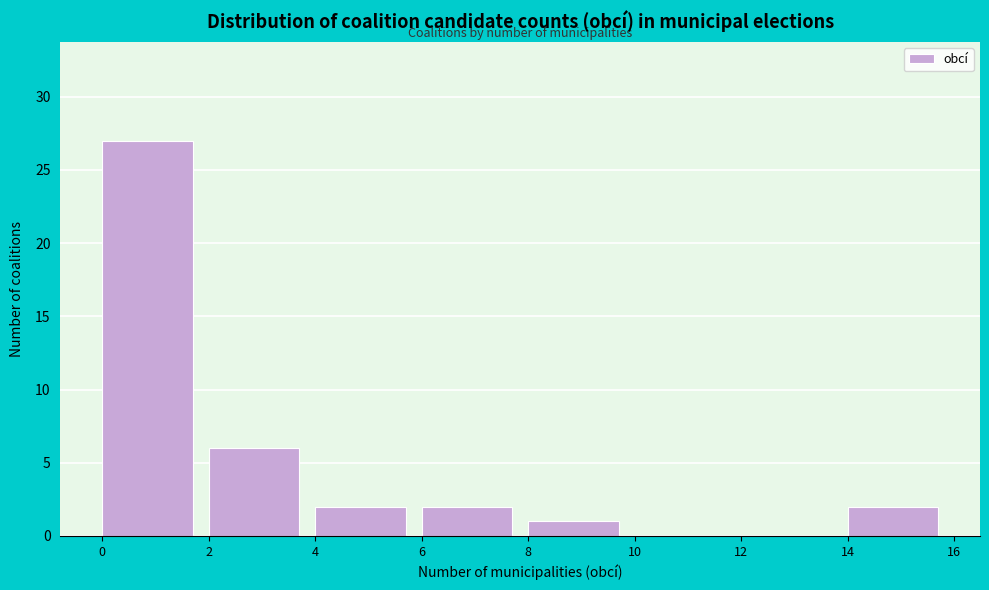

Which range on the x-axis has the tallest bar?

0 to 2